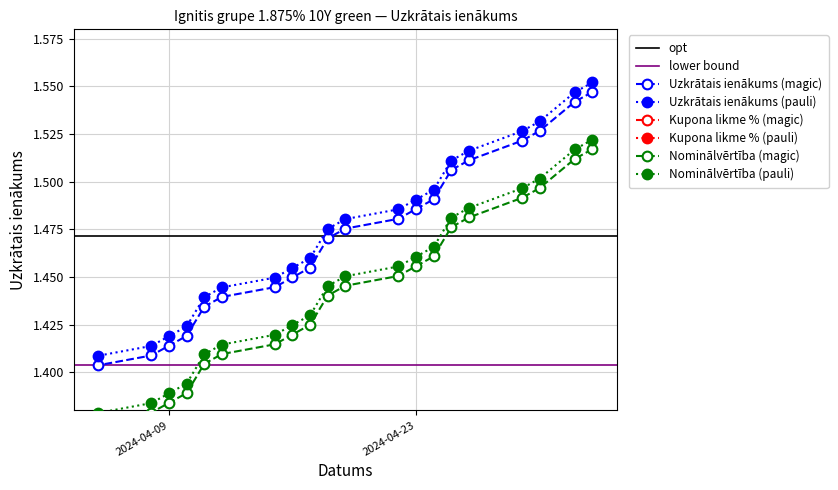

What is the label of the 14th point from the left?

2024-04-15